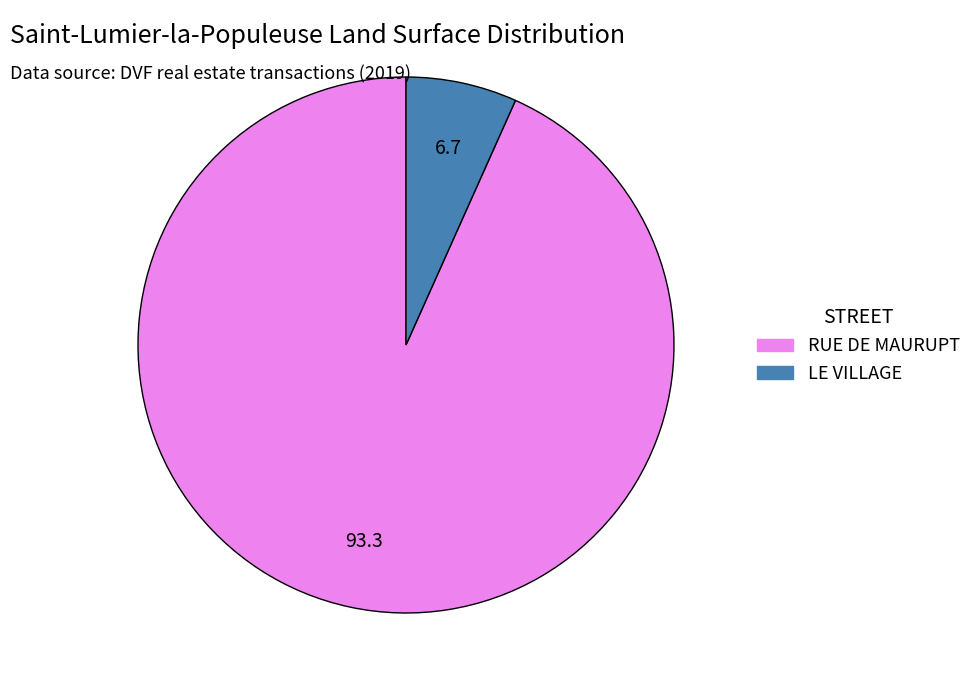

Is it true that RUE DE MAURUPT is 99% of the pie?

False